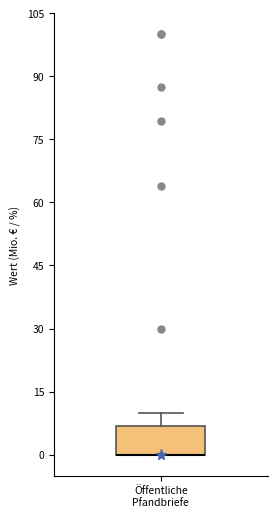

Transcribe this box plot: give where the median line is, the range the box spans, and where the two whiskers end, as read against the y-axis. The values are not printed on the chart, so give them approximately, as read against the axis.

median 0 (drawn on the box's lower edge), box 0 to 6, whiskers 0 to 10